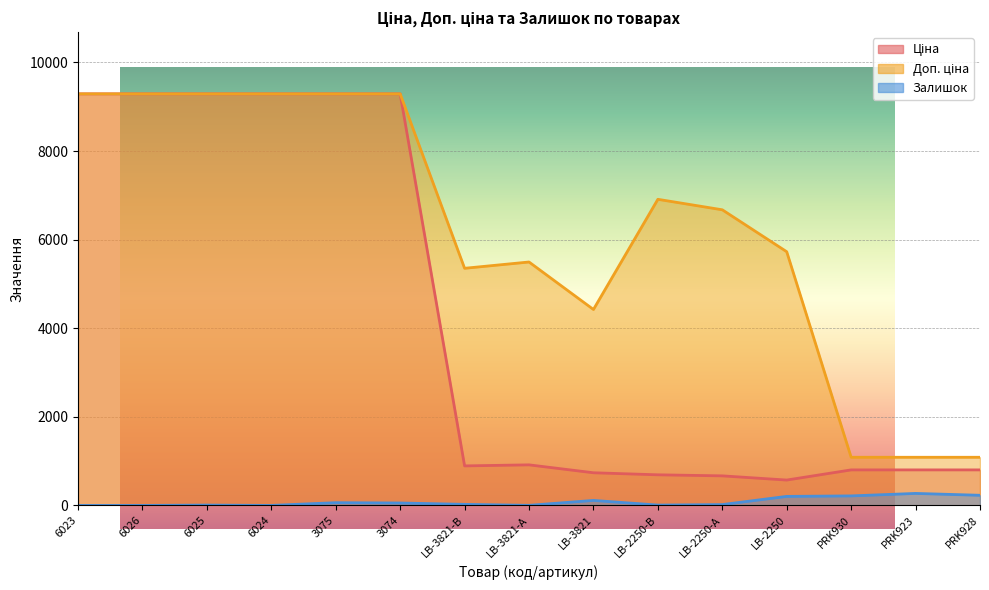

What is the difference between the Доп. ціна values at 6024 and LB-3821-А?

3795.4